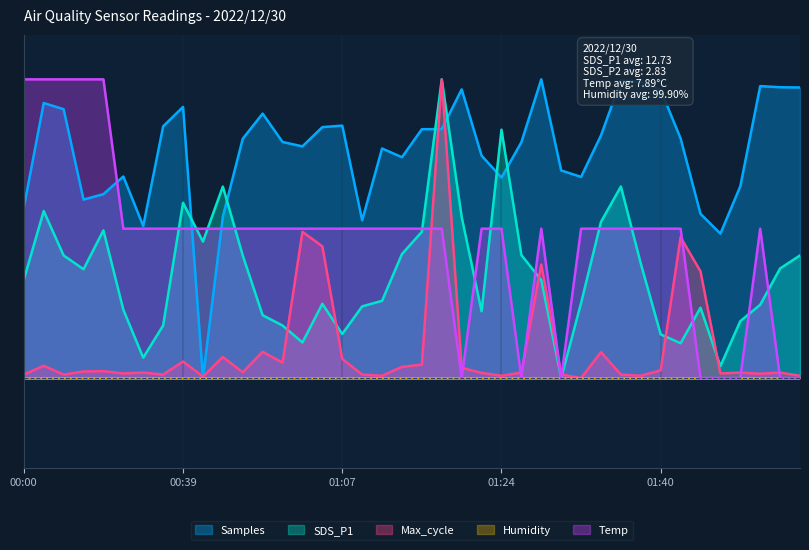

Does the chart display data point markers on the line(s)?

No